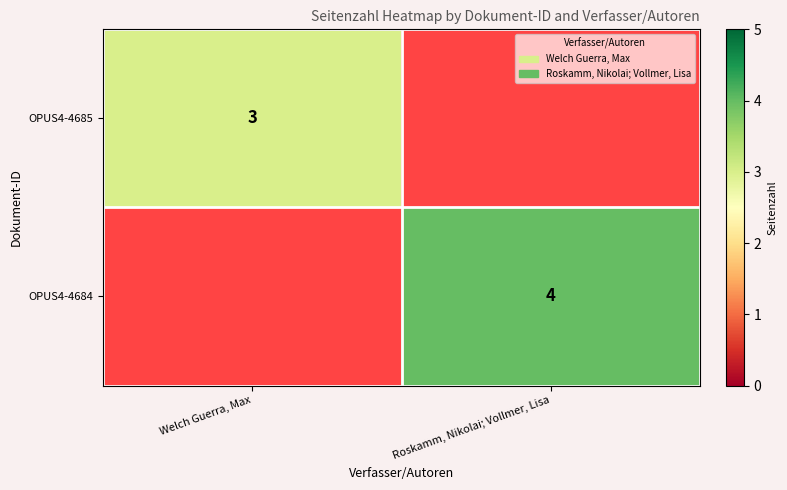

The value of OPUS4-4684 at Roskamm, Nikolai; Vollmer, Lisa is 4. True or false?

True